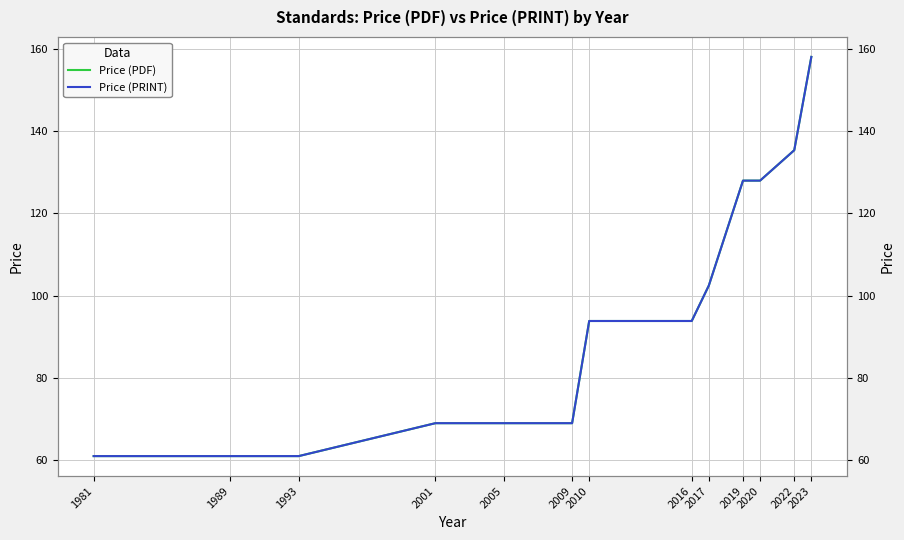

True or false: Price (PDF) has a value of 93.8 at 2010.

True